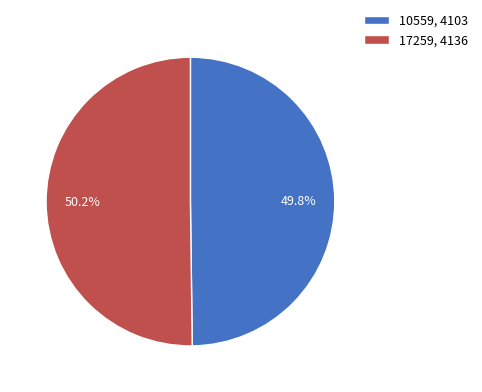

To the nearest percent, what is the combined percentage of 10559 and 17259?

100%